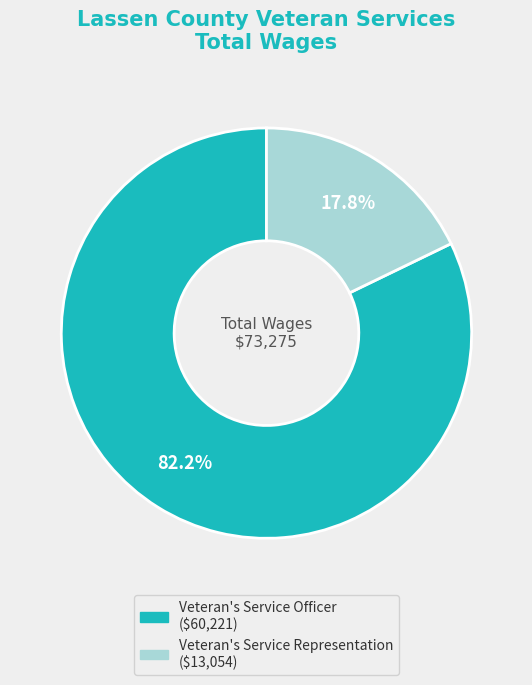

Is there a majority slice in this chart?

Yes